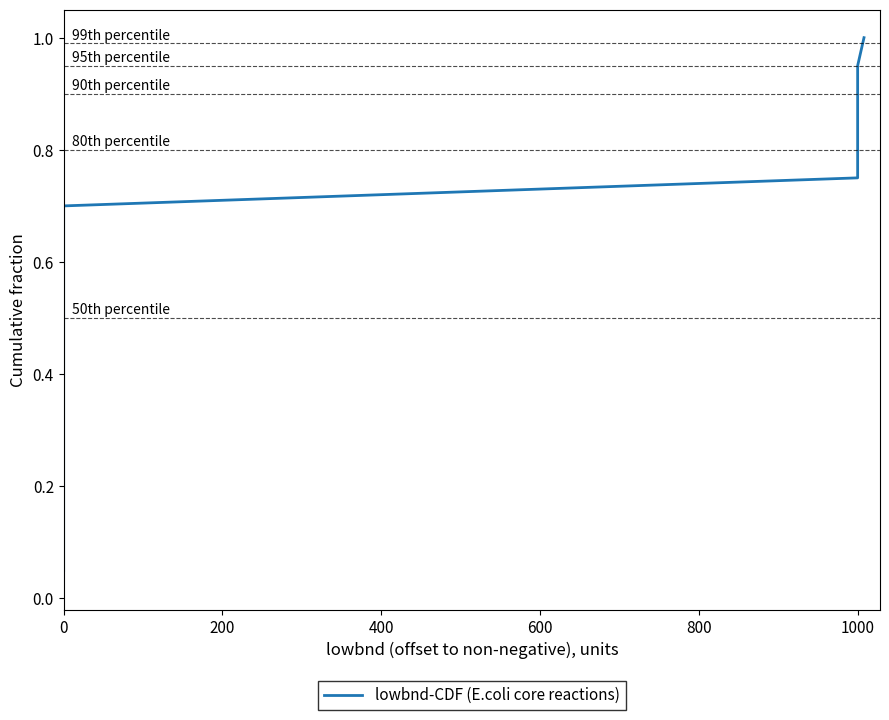

What is the value of the 19th point from the left?

0.9